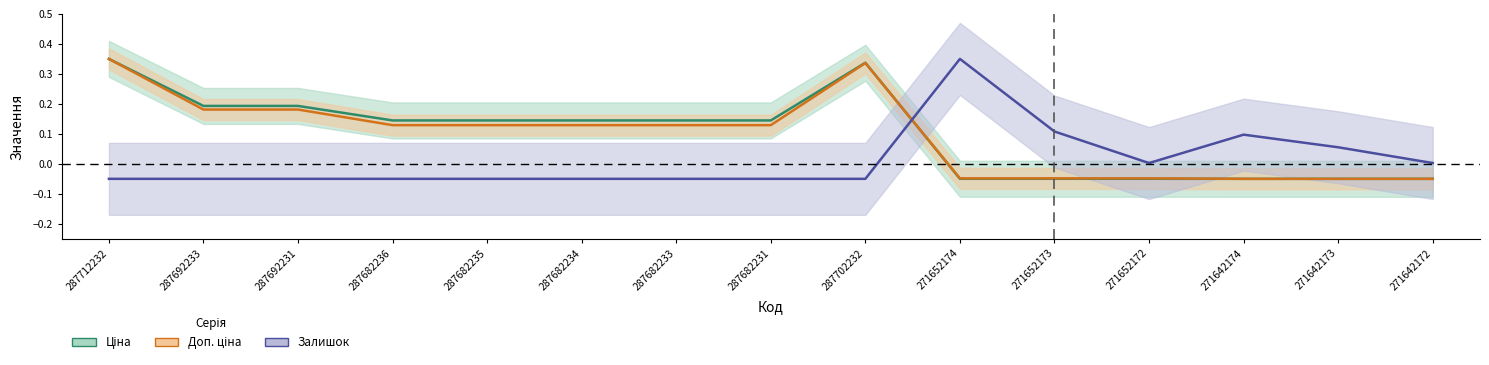

At which category is the sum across all series the highest?

287712232